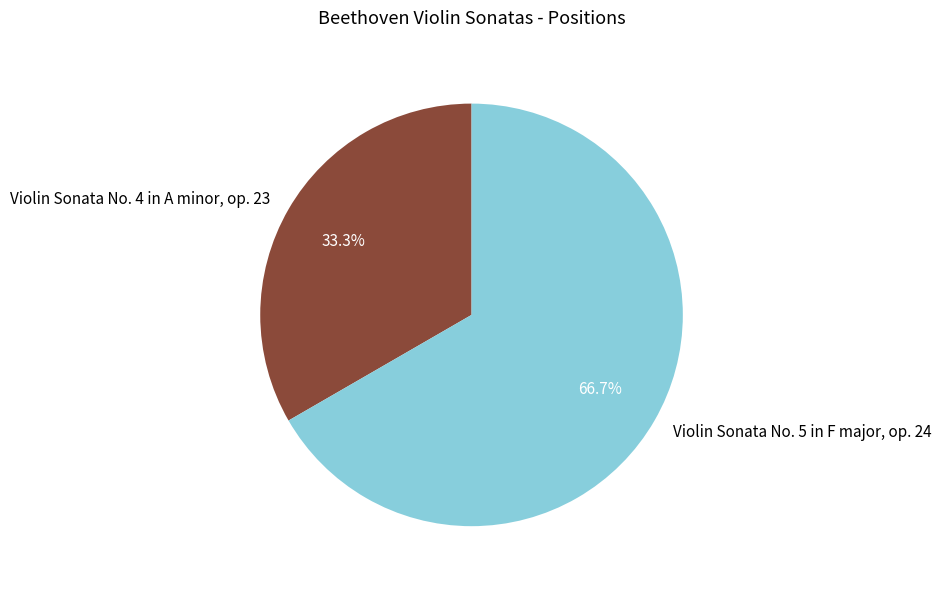

Is it true that Violin Sonata No. 5 in F major, op. 24 is 54% of the pie?

False